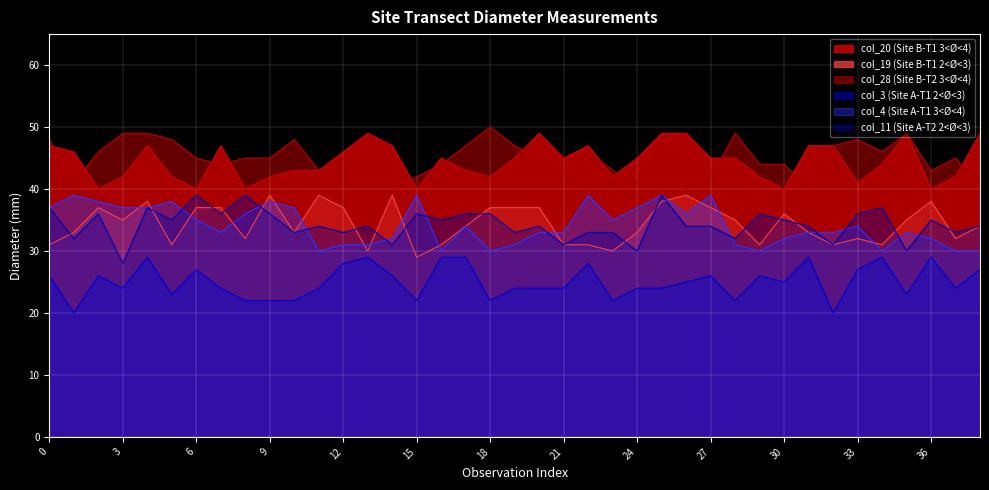

What is the minimum value shown in the chart?

20